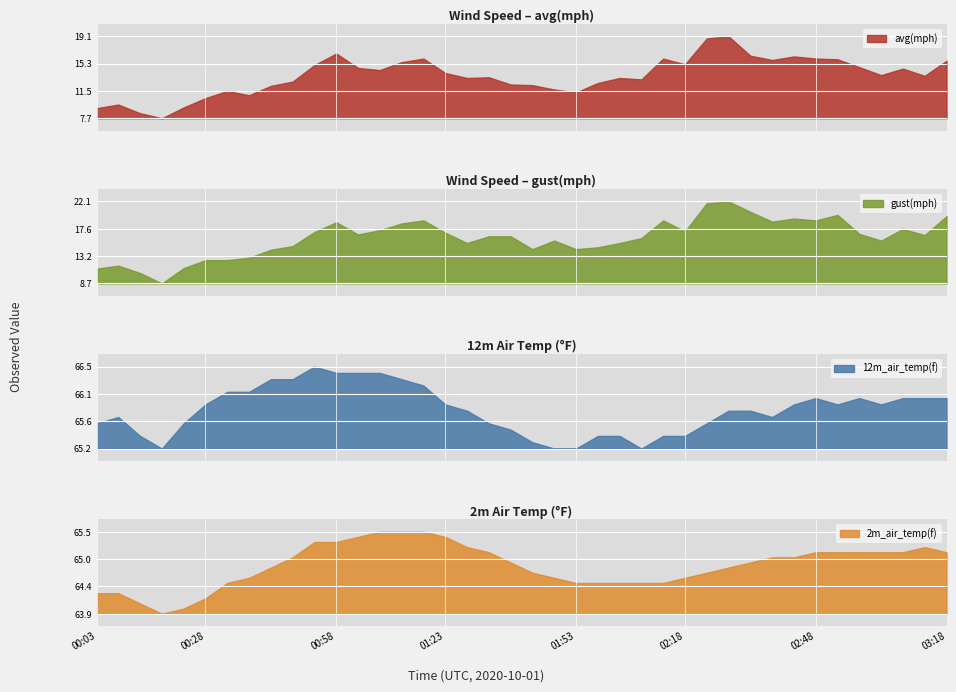

At how many categories does at least one series exceed 47?

40